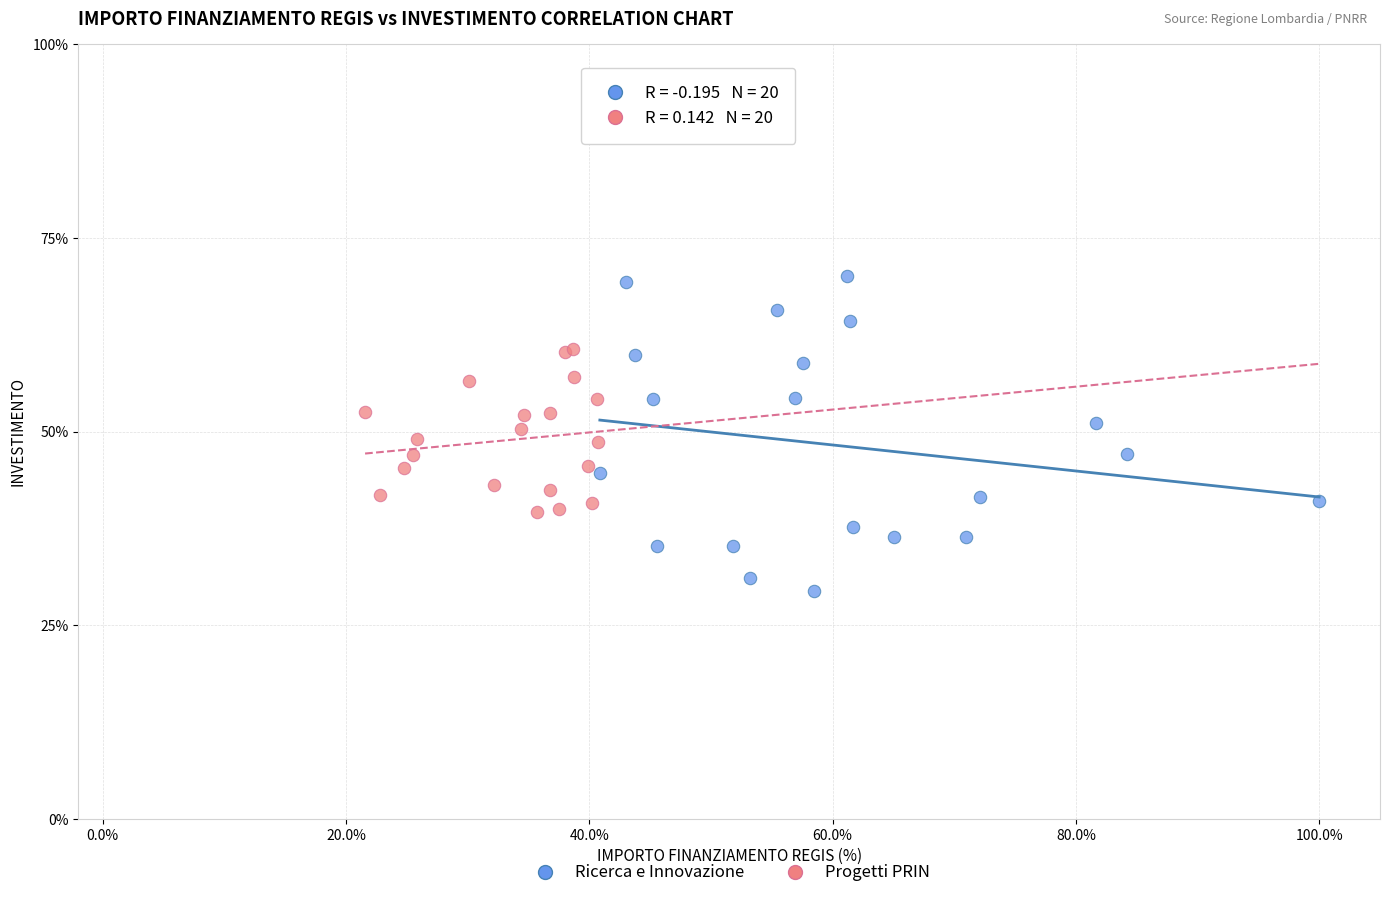

Which series has the largest Y range (max minus min)?

Ricerca e Innovazione